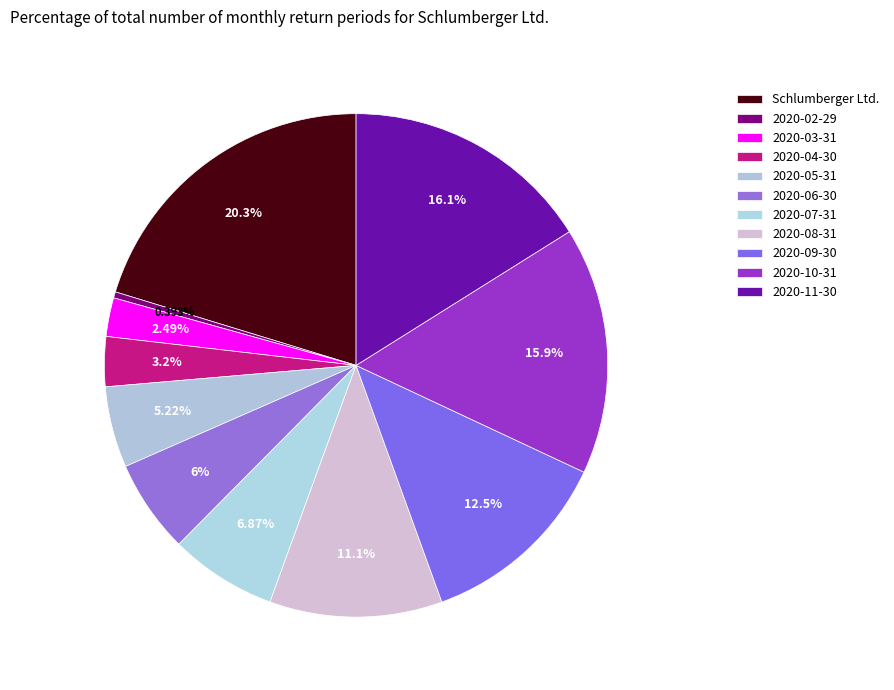

Count the number of slices in the pie.

11